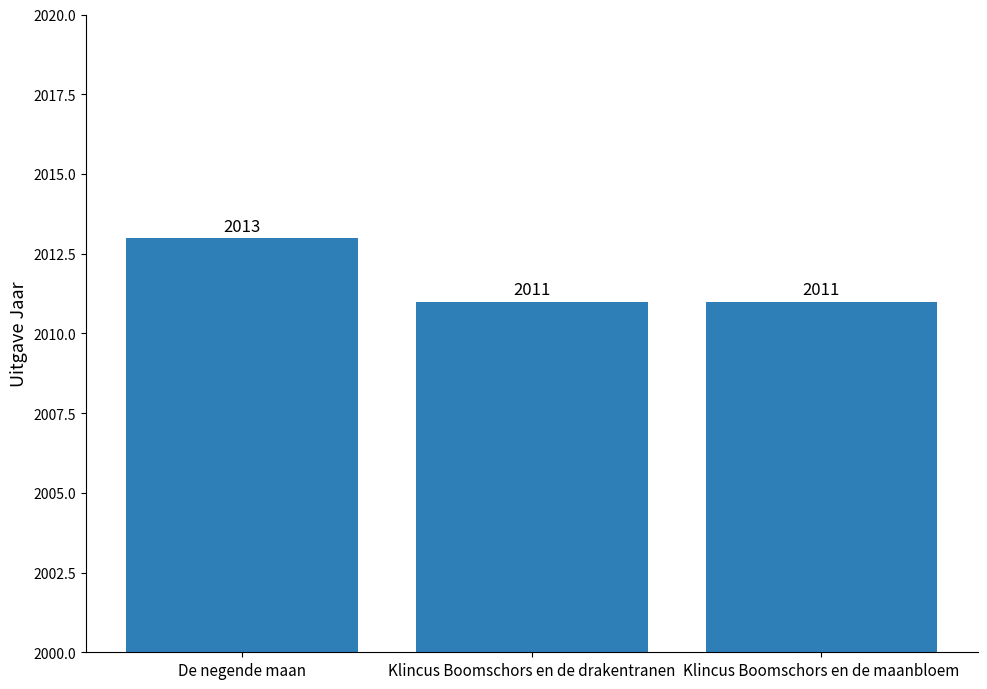

What is the average value?

2012